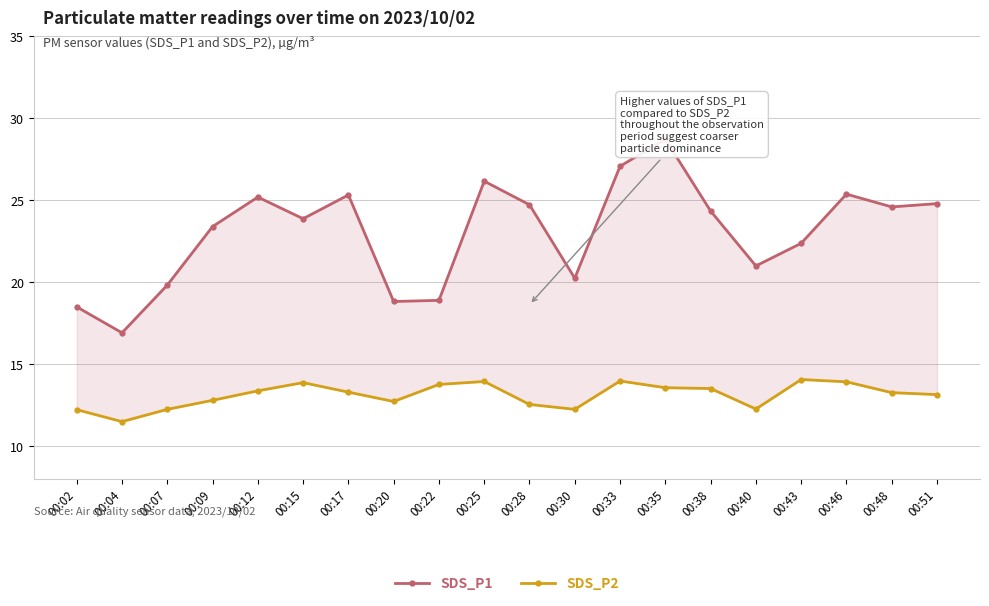

What is the sum of the SDS_P1 values at 00:33 and 00:09?

50.5